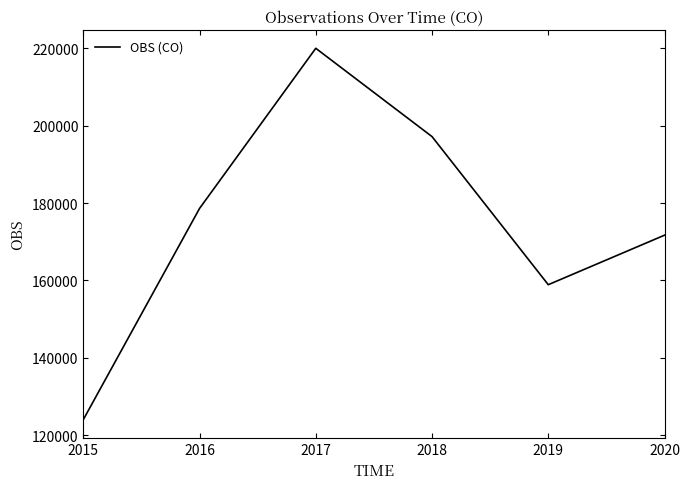

What is the smallest value displayed?

124035